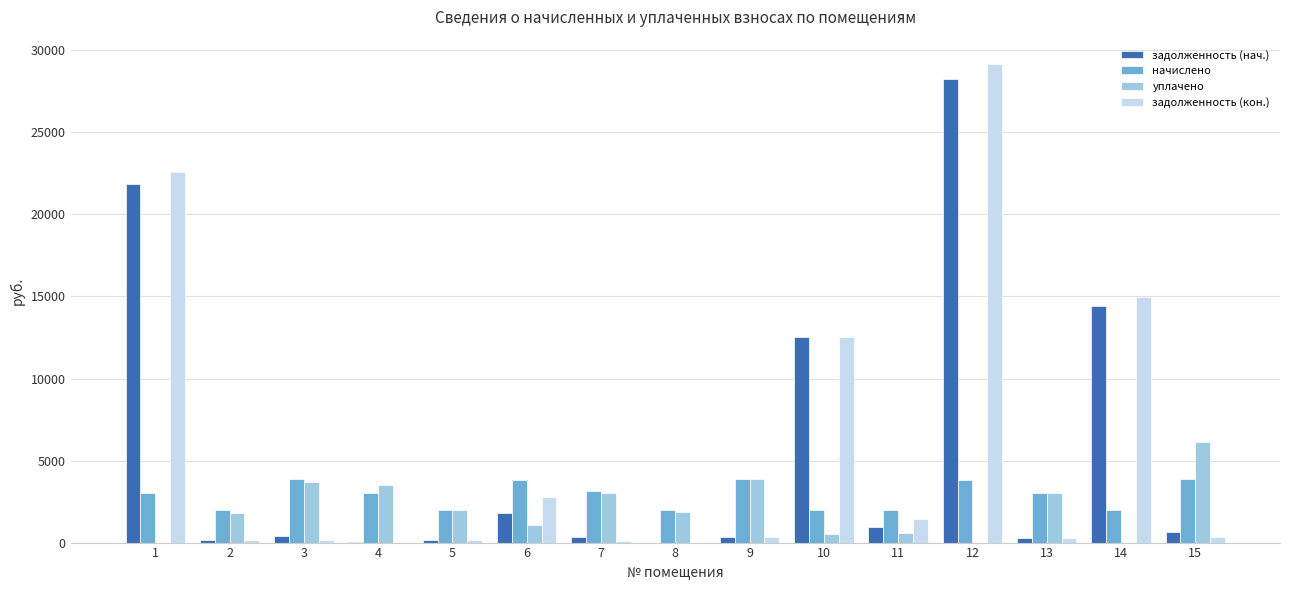

At which category is the sum across all series the highest?

12